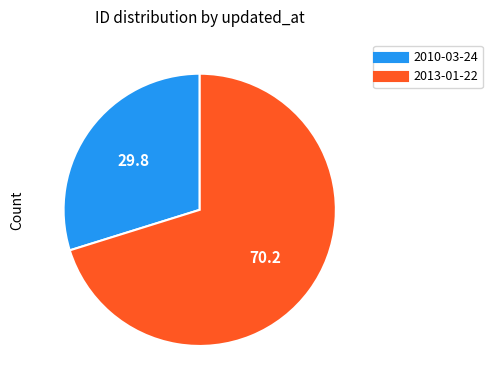

Which category has the smallest portion of the pie?

2010-03-24